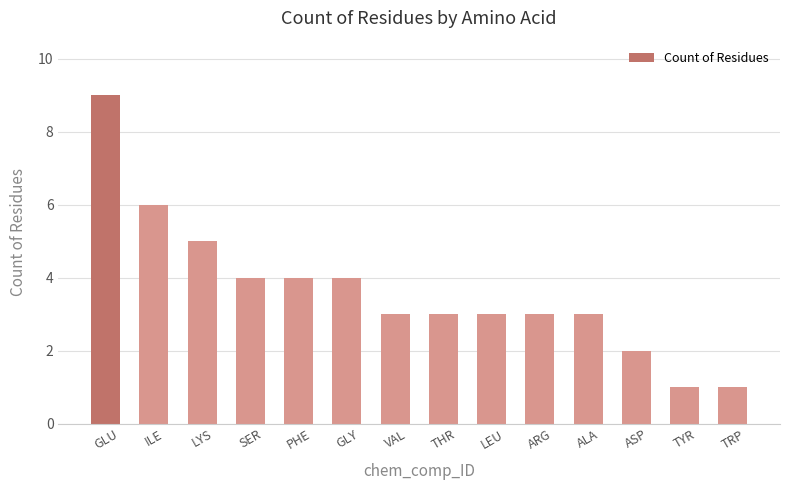

What is the difference between the second highest and minimum values?

5